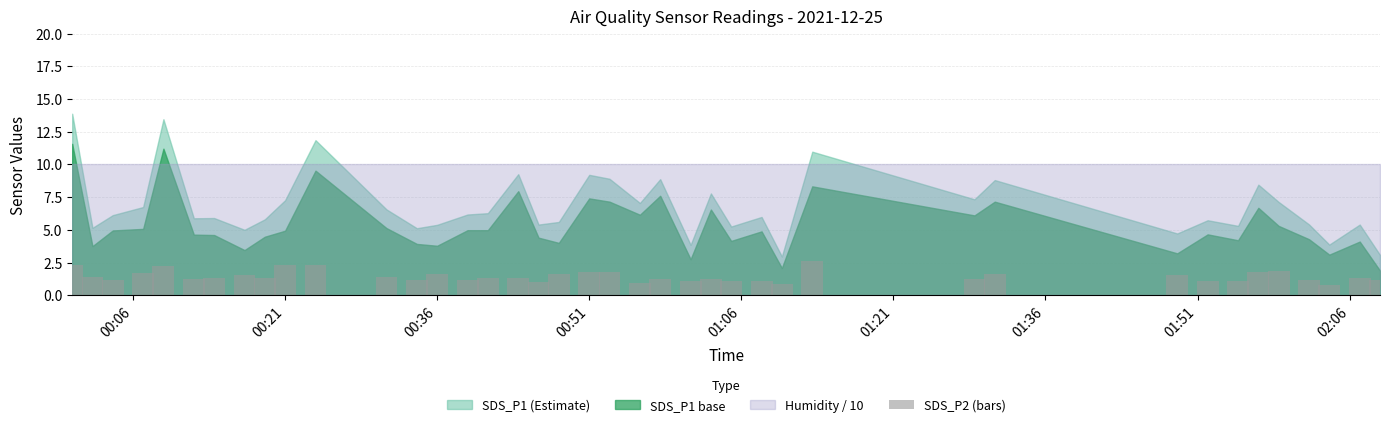

What is the difference between the maximum and minimum values?

1.9